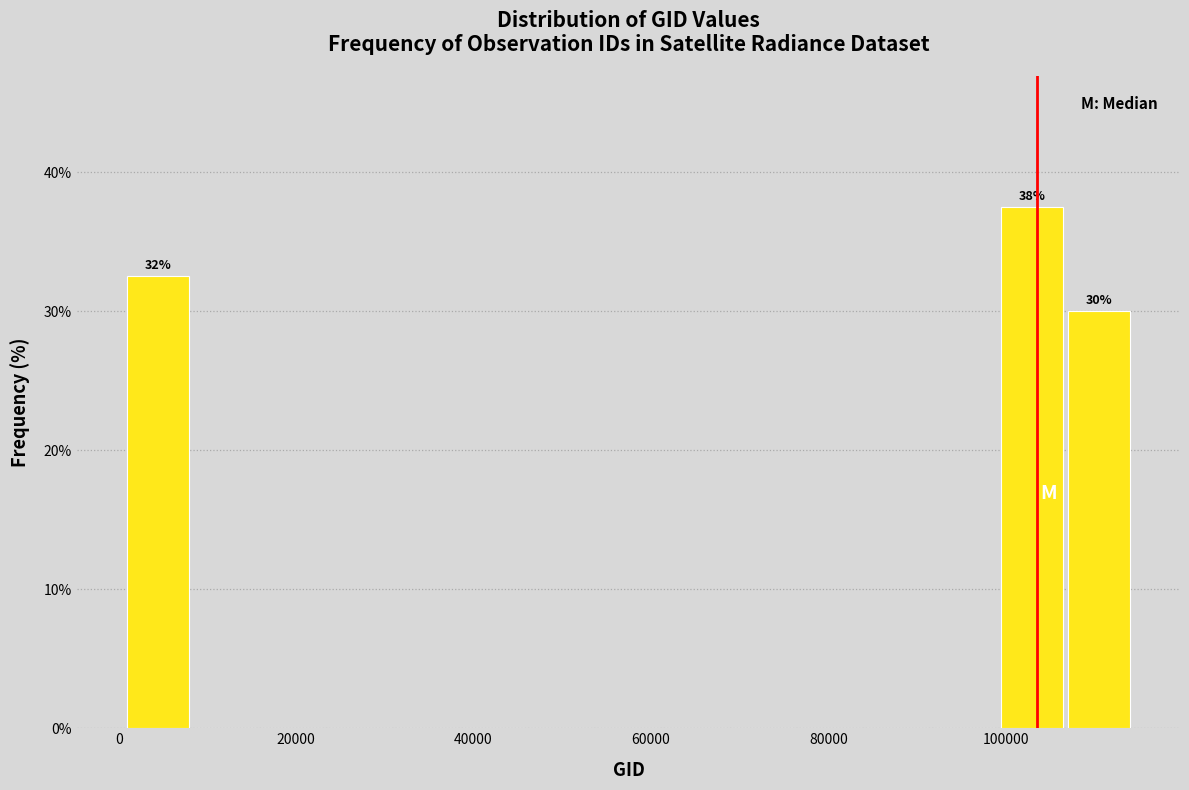

Around what value on the x-axis is the tallest bar? Give the approximate position of its centre, as read against the axis.

102000